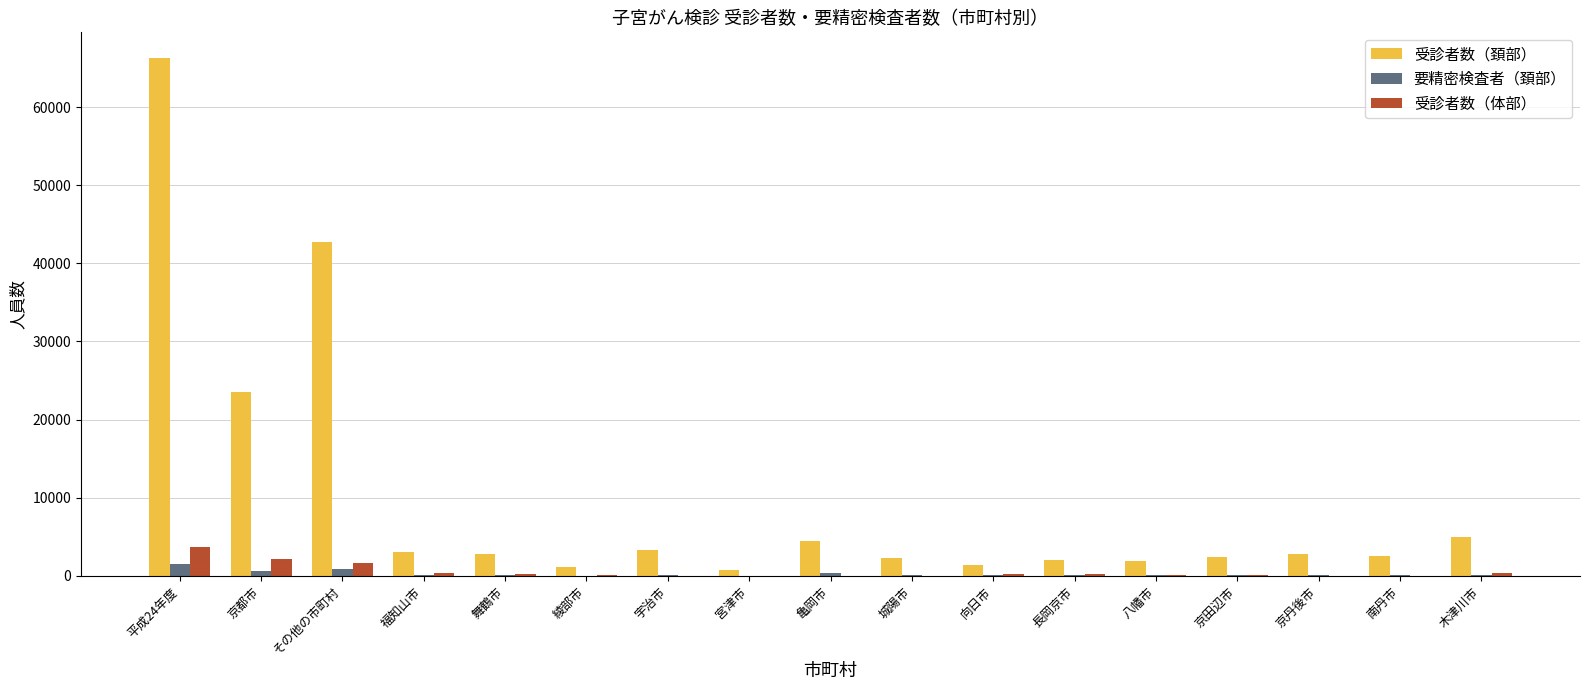

At which category is the sum across all series the highest?

平成24年度